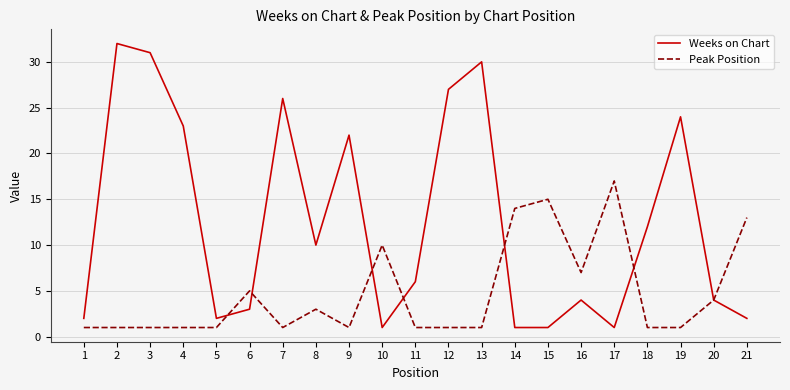

Where is the first local maximum for Weeks on Chart?

2